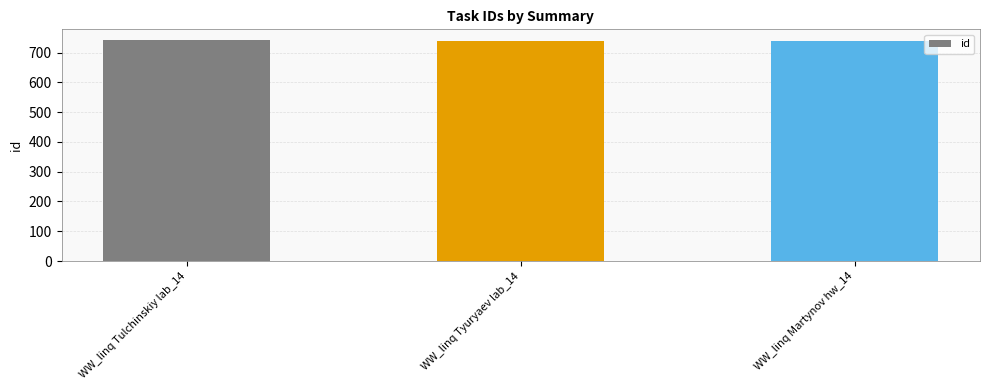

What is the ratio of the value at WW_linq Tyuryaev lab_14 to the value at WW_linq Tulchinskiy lab_14?

1.0